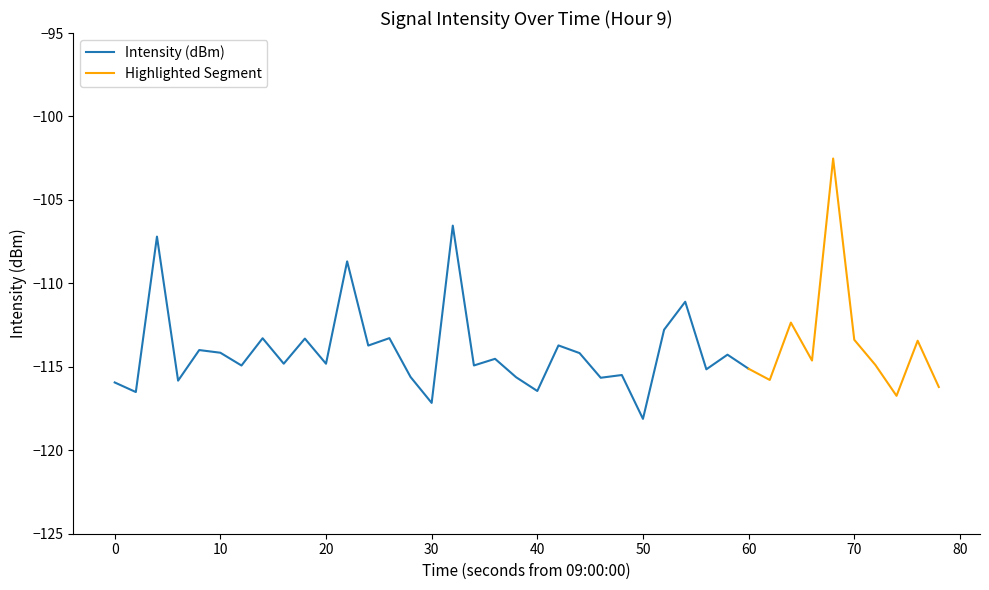

At which label does the data first exceed -114?

2